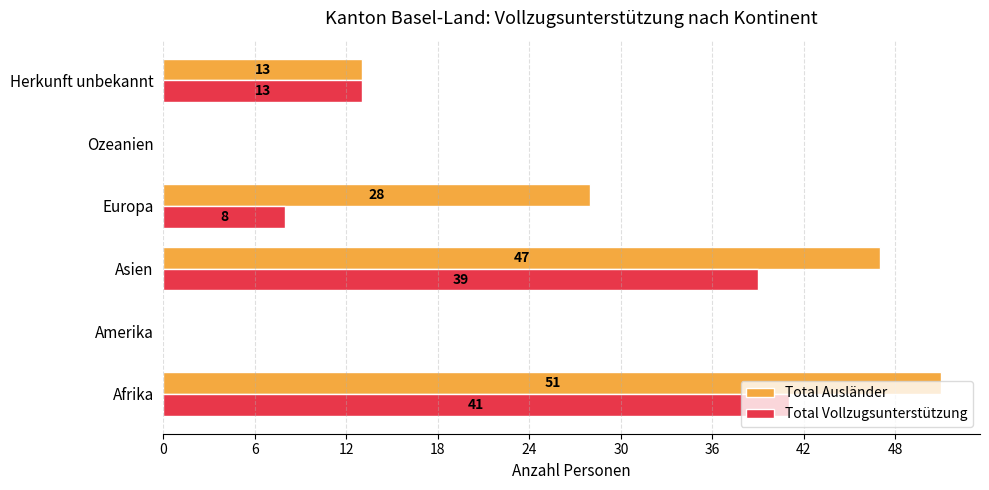

Is the value of Total Vollzugsunterstützung at Afrika greater than the value of Total Ausländer at Ozeanien?

Yes